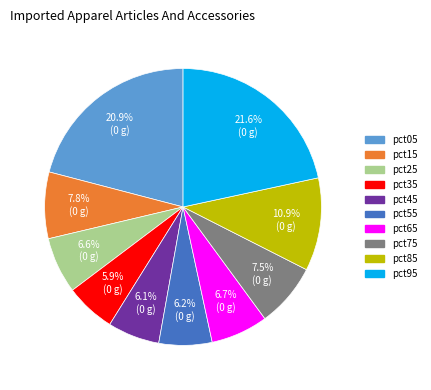

What percentage is NOT represented by pct55?

93.8%